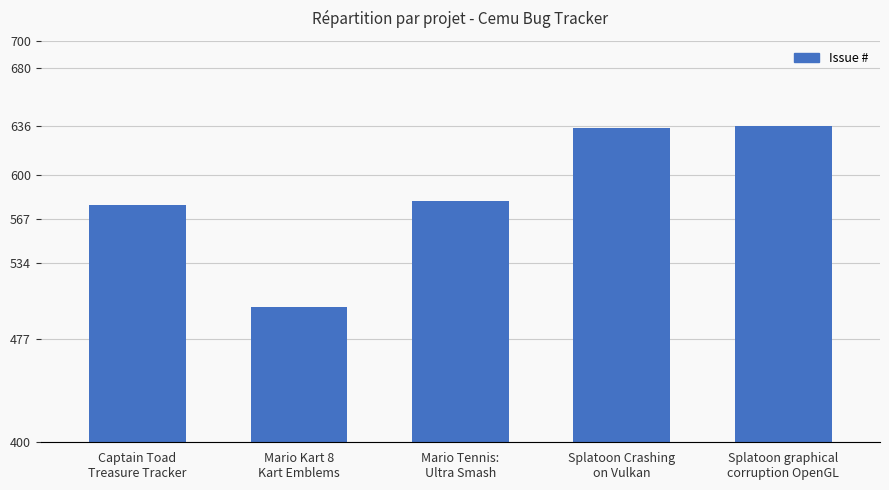

Count the number of data series in this chart.

1